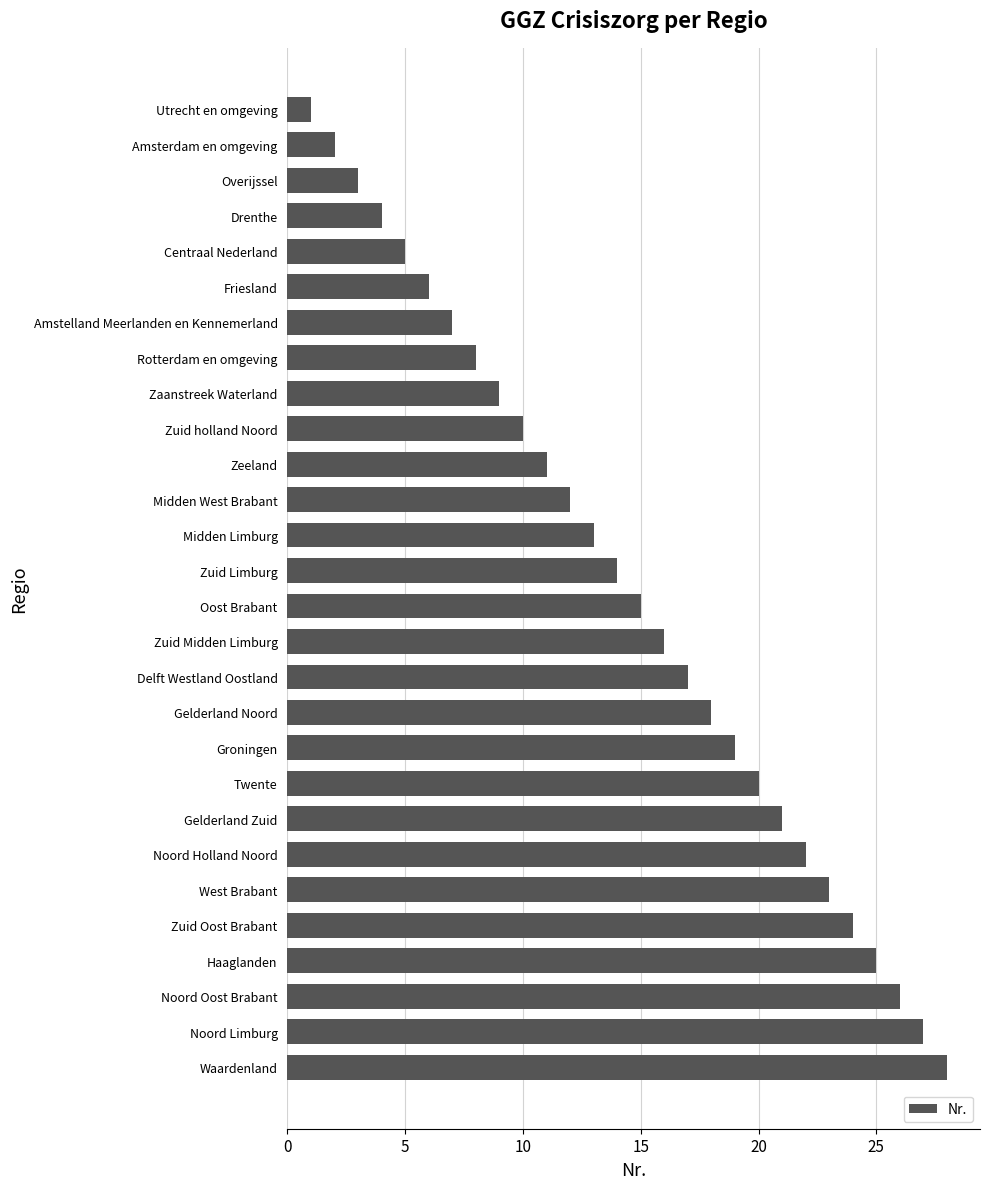

How many data points does each series have?

28